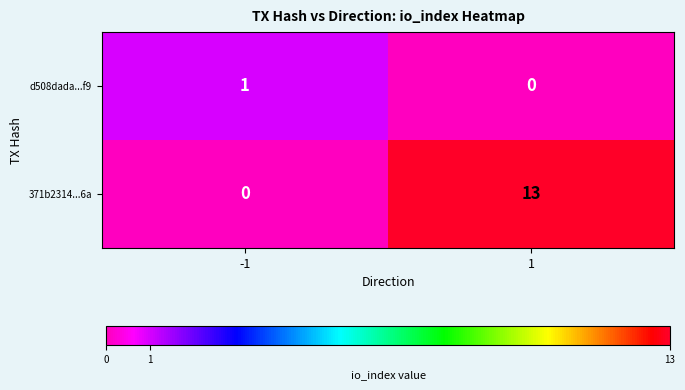

Which series has the widest spread of values?

371b2314...6a